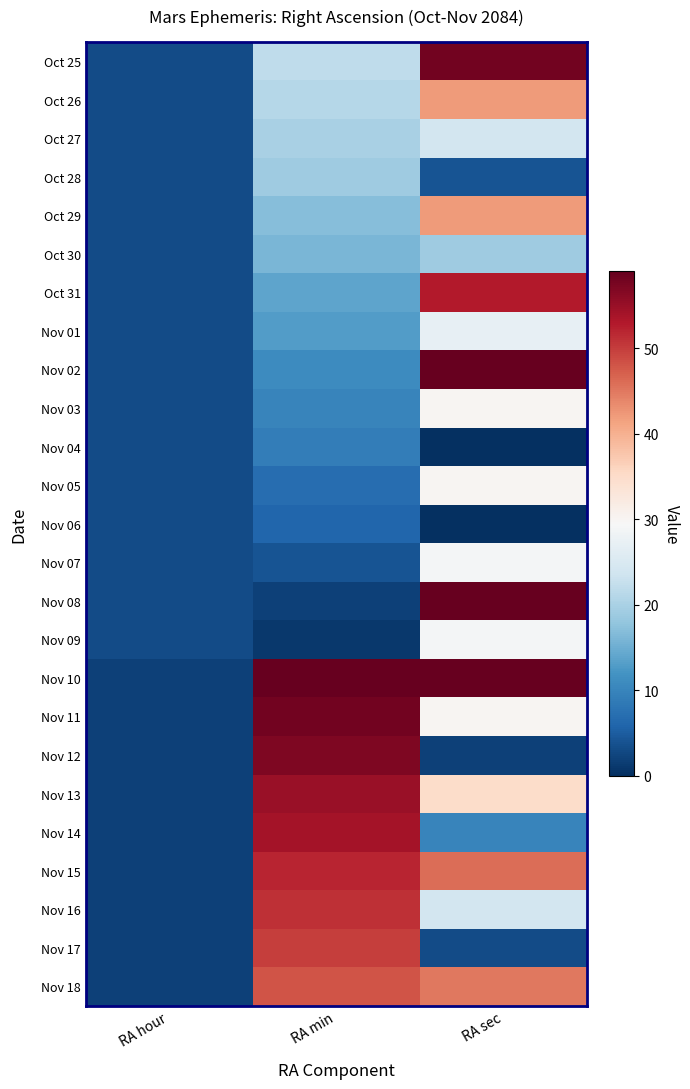

Which category has the highest value across all series?

RA sec